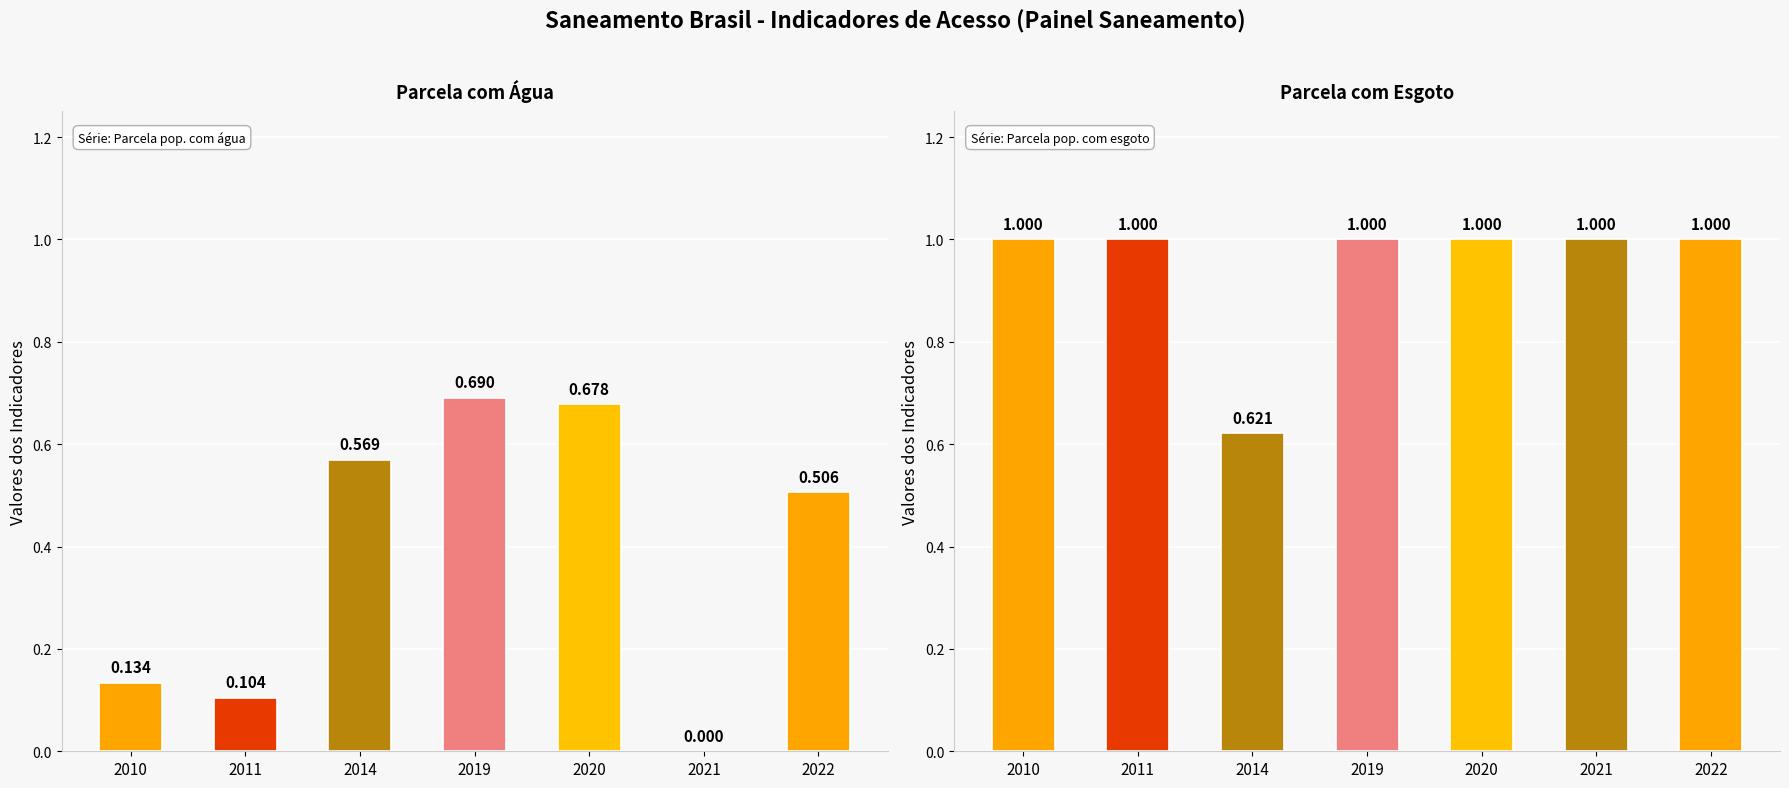

Reading right to left, extract all data points from this chart.

Parcela da população total que mora em domicílios com água: 2022=0.5	2021=0.0	2020=0.7	2019=0.7	2014=0.6	2011=0.1	2010=0.1
Parcela da população total que mora em domicílios com esgoto: 2022=1.0	2021=1.0	2020=1.0	2019=1.0	2014=0.6	2011=1.0	2010=1.0